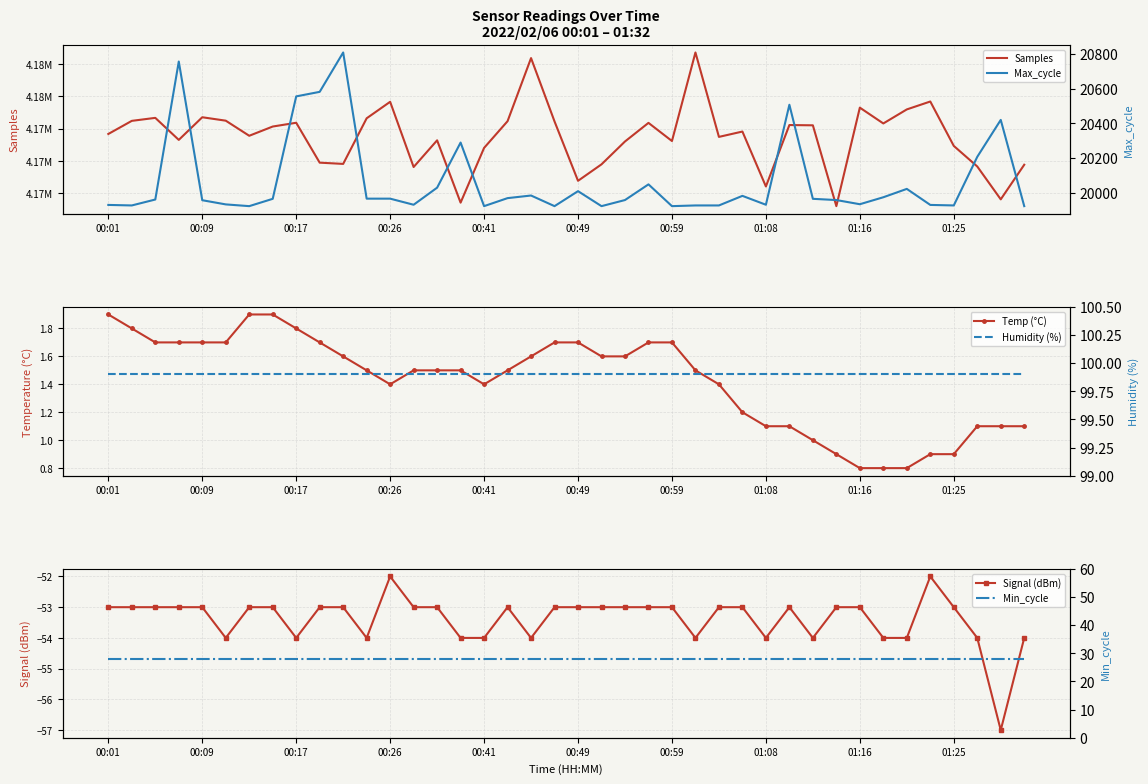

How many lines are shown in the chart?

6